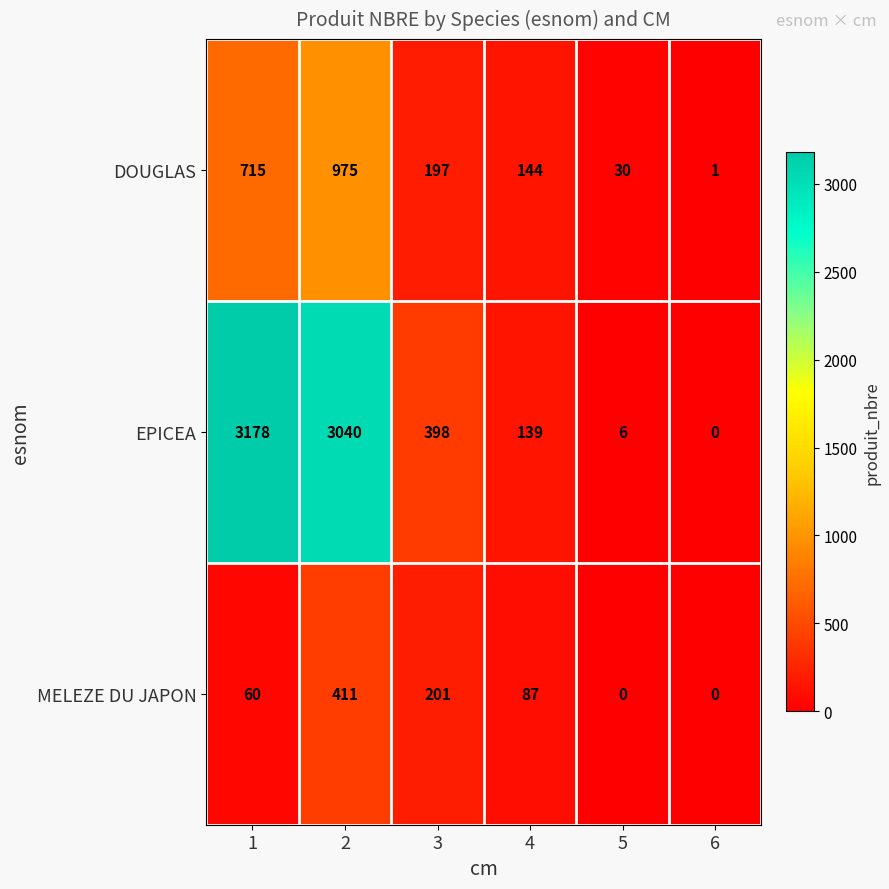

List the series in order of their overall mean, lowest first.

MELEZE DU JAPON, DOUGLAS, EPICEA